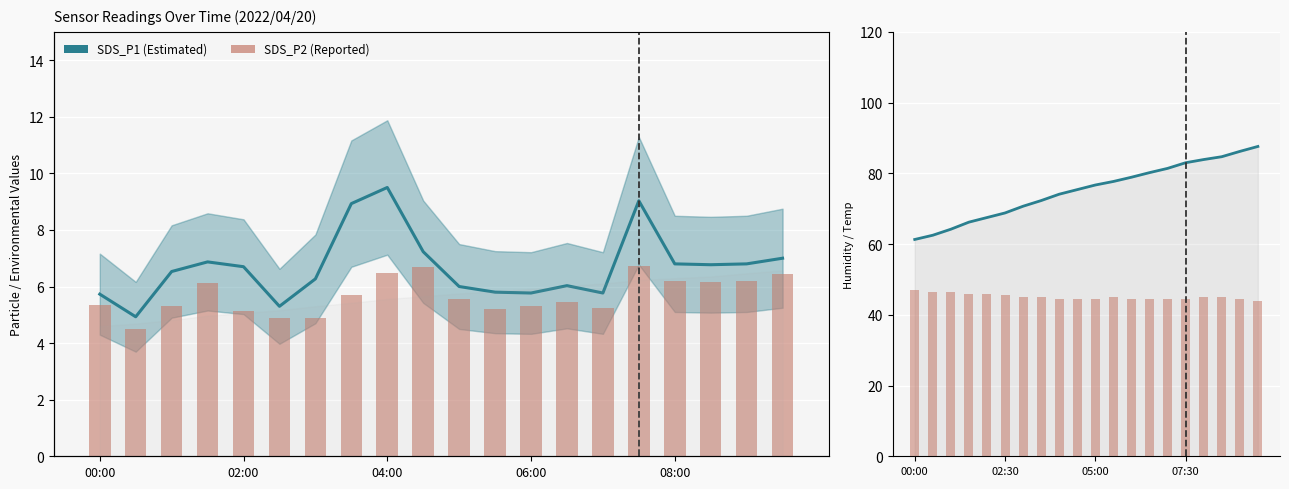

What is the greatest value displayed?

87.6